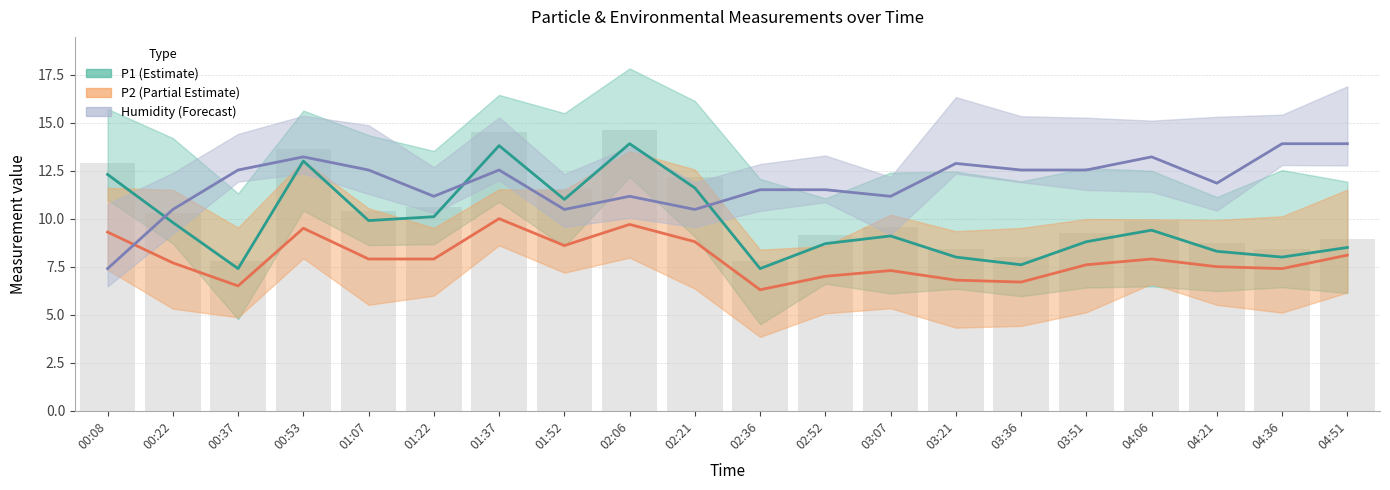

What is the difference between the maximum and minimum values in the P1 series?

6.5